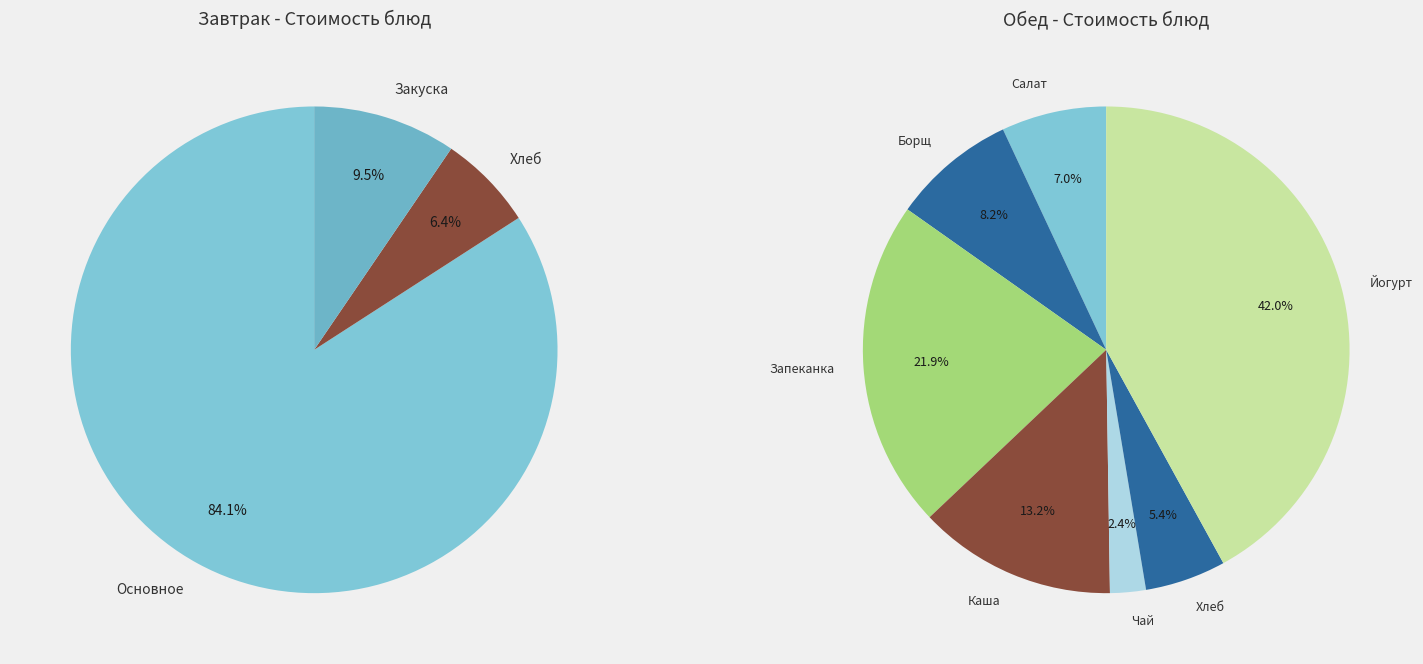

Is it true that 2 is 22% of the pie?

True